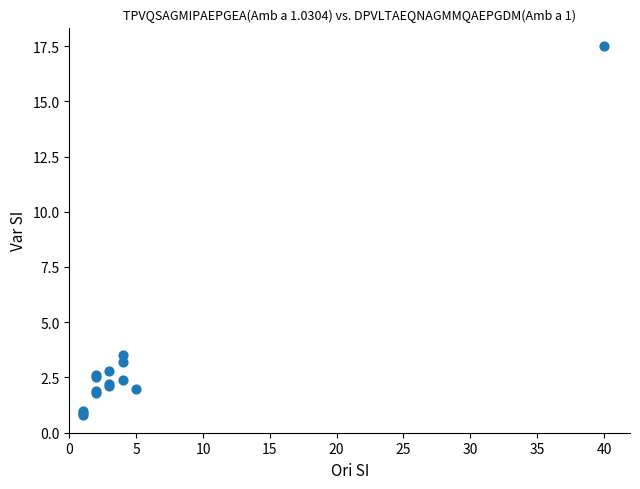

What Y value in the scatter plot is closest to 9?

3.5